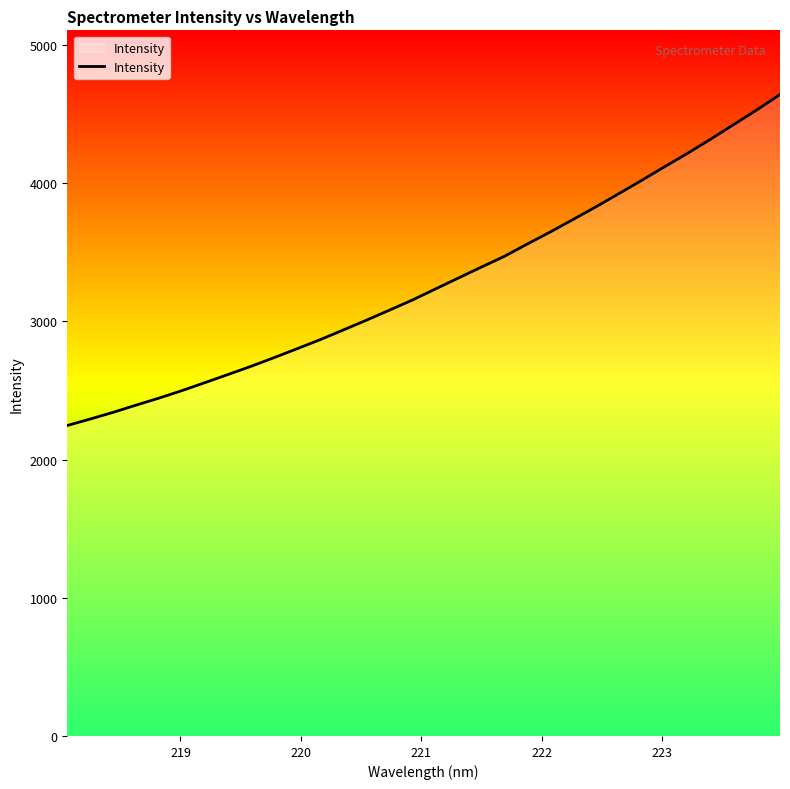

How many lines are shown in the chart?

1